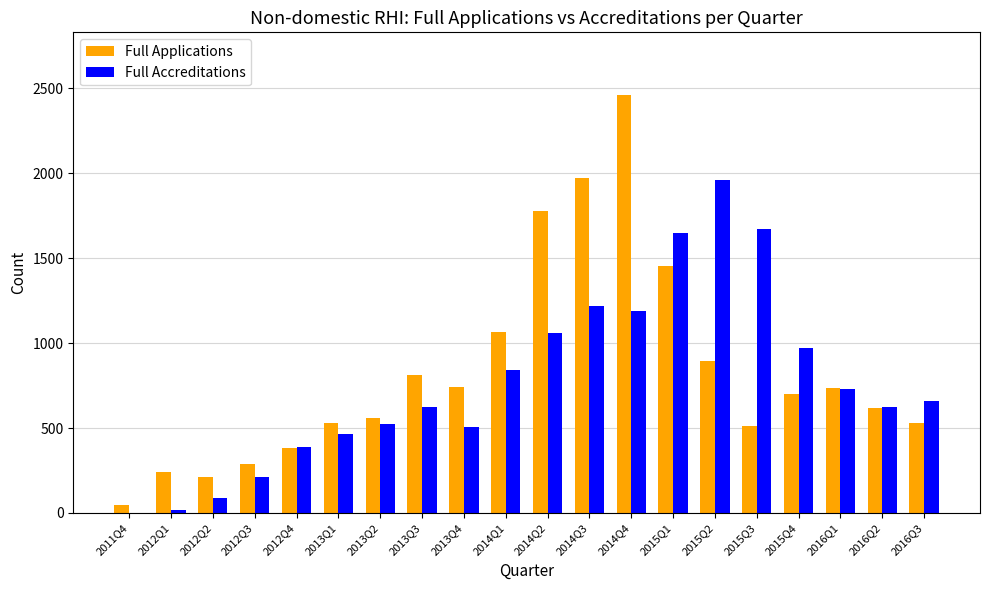

The Full Accreditations series shows 1219 at 2014Q3. True or false?

True